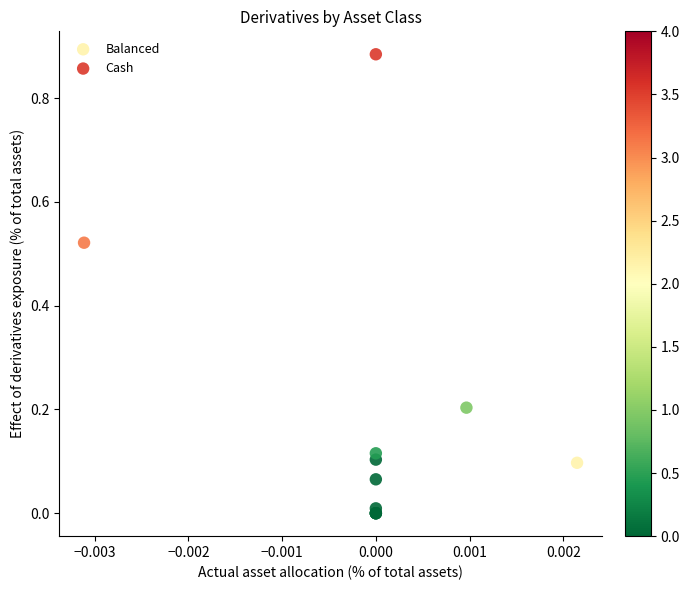

Which series reaches the maximum Y coordinate?

Cash